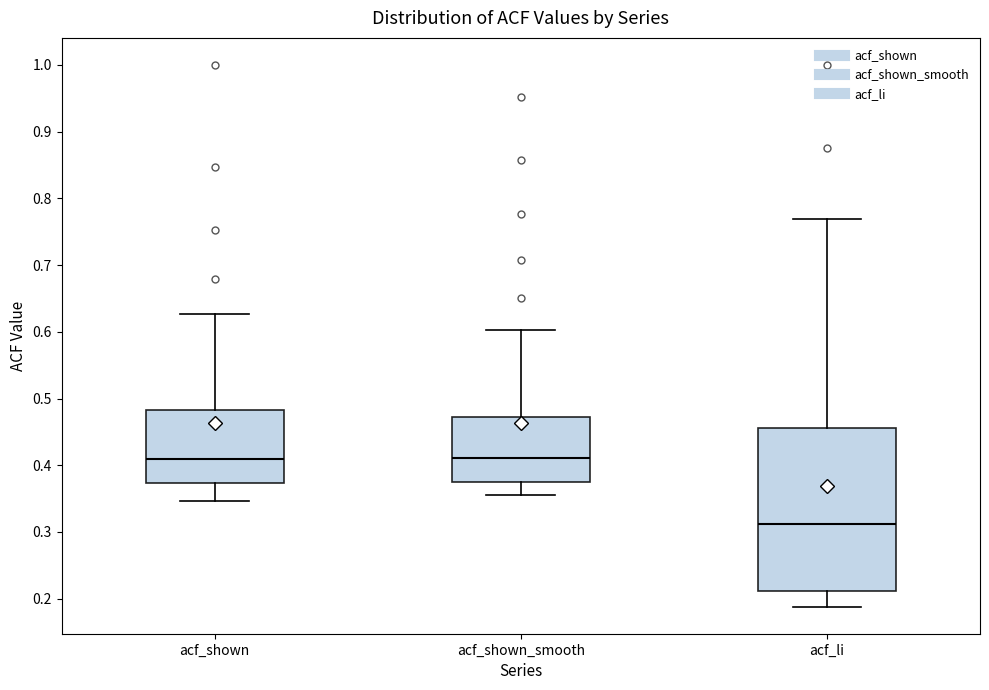

Where does the lower whisker of the box for acf_shown_smooth end on the y-axis? The values are not printed on the chart, so give them approximately, as read against the axis.

0.36